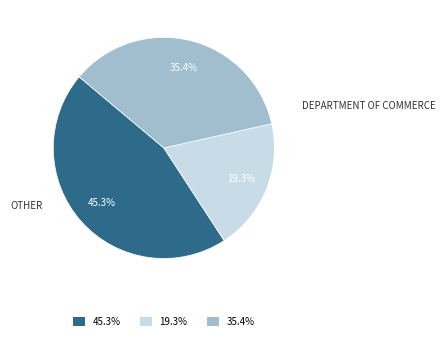

Is there any slice that represents more than half of the pie?

No